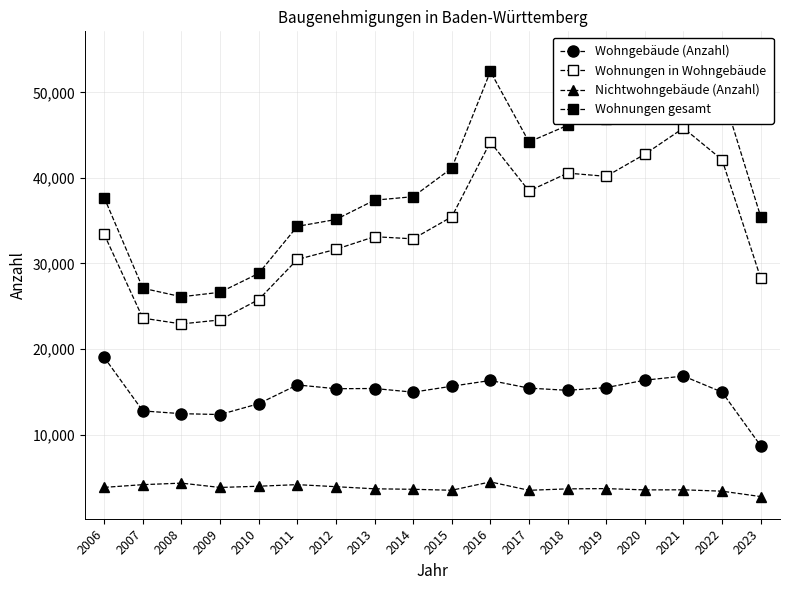

At which label does Wohngebäude (Anzahl) first exceed 15383?

2006